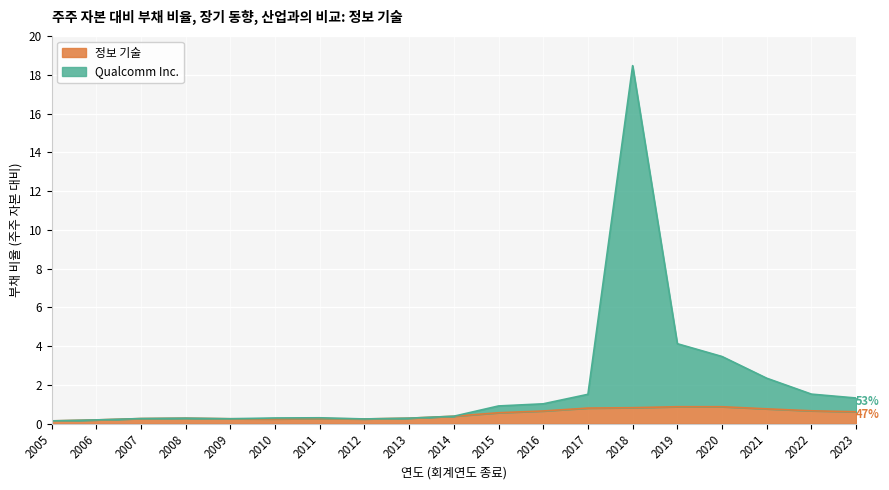

List the labels in order of Qualcomm Inc. value, largest first.

2018, 2019, 2020, 2021, 2022, 2017, 2023, 2016, 2015, 2014, 2011, 2010, 2008, 2013, 2007, 2009, 2012, 2006, 2005